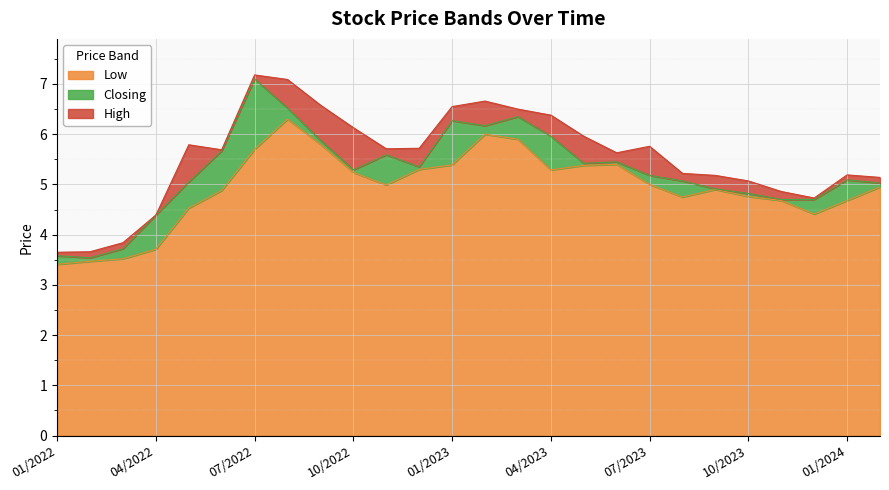

Reading left to right, what are all the values shown in this chart?

High: 3.6	3.7	3.8	4.4	5.8	5.7	7.2	7.1	6.6	6.1	5.7	5.7	6.5	6.7	6.5	6.4	6.0	5.6	5.8	5.2	5.2	5.1	4.9	4.7	5.2	5.1
Closing: 3.6	3.5	3.7	4.4	5.0	5.7	7.1	6.5	5.9	5.3	5.6	5.3	6.3	6.2	6.3	6.0	5.4	5.5	5.2	5.1	4.9	4.8	4.7	4.7	5.1	5.0
Low: 3.4	3.5	3.5	3.7	4.5	4.9	5.7	6.3	5.8	5.2	5.0	5.3	5.4	6.0	5.9	5.3	5.4	5.4	5.0	4.8	4.9	4.8	4.7	4.4	4.7	5.0